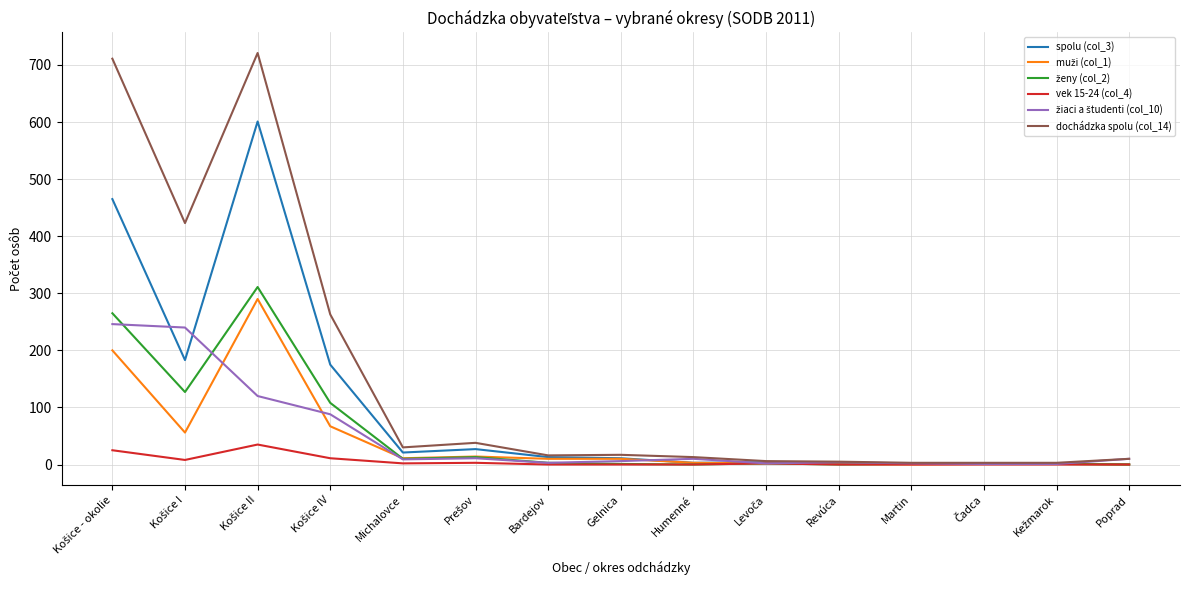

Which series has the largest total across all categories?

dochádzka spolu (col_14)